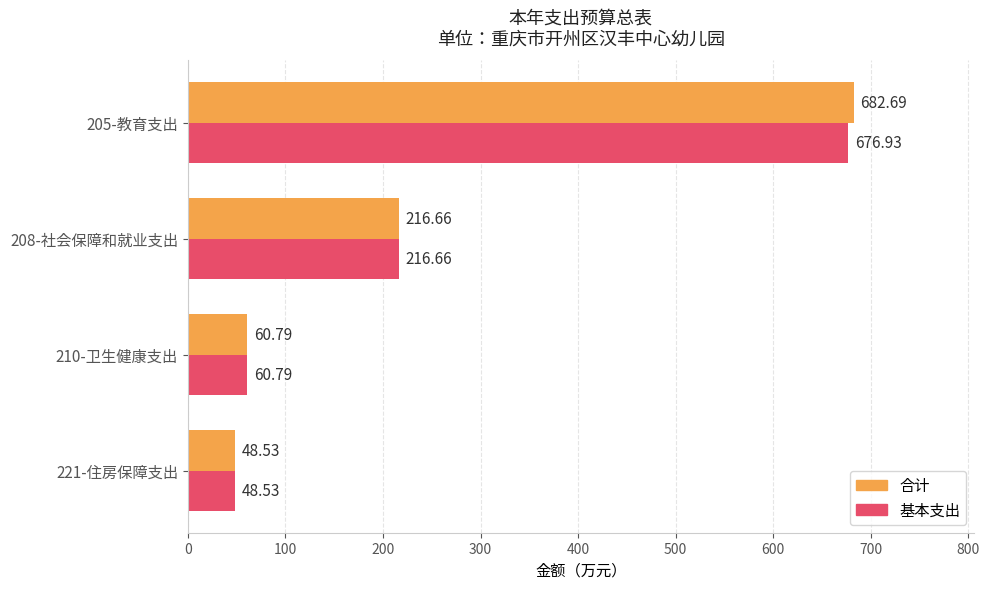

What is the difference between the maximum and minimum values in the 基本支出 series?

628.4